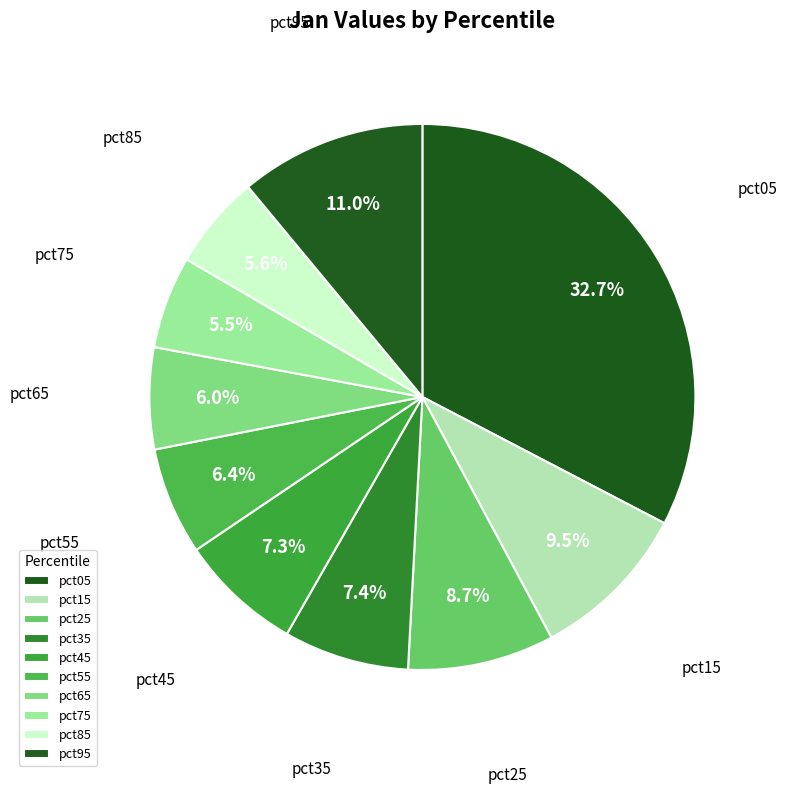

True or false: pct25 accounts for 9% of the total.

True